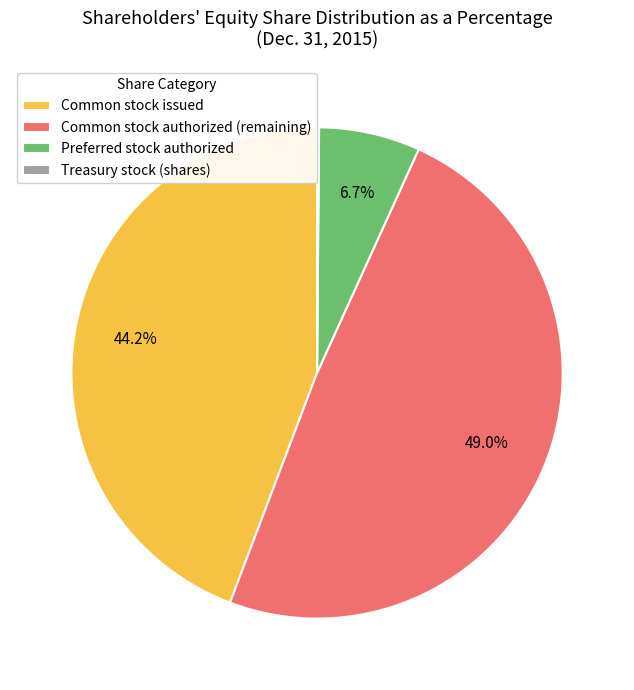

Which has a higher value, Common stock issued or Preferred stock authorized?

Common stock issued